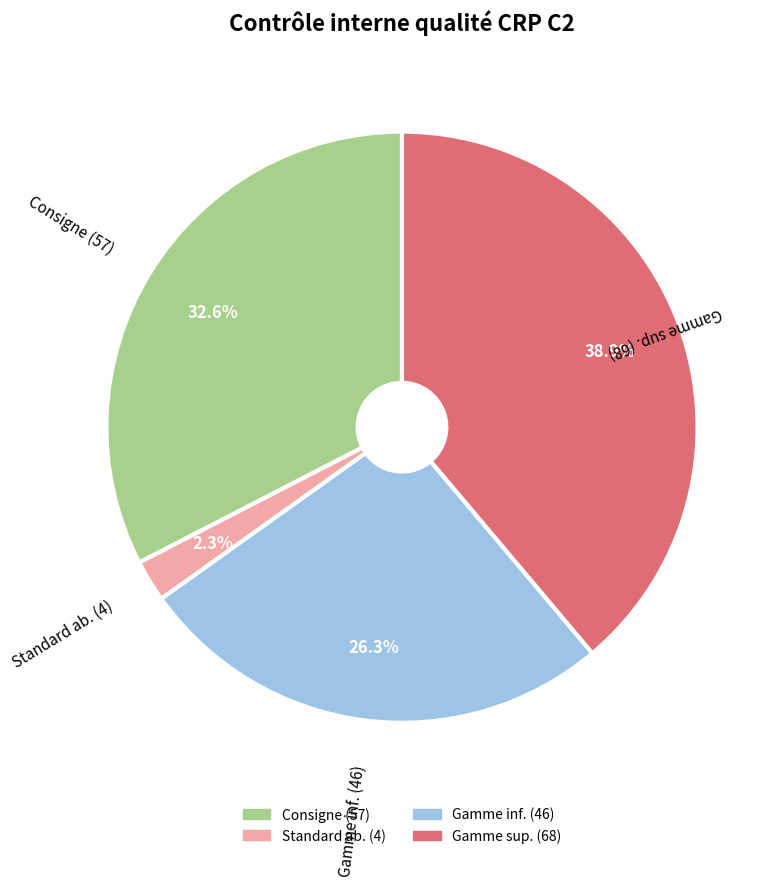

Does any single category account for the majority?

No